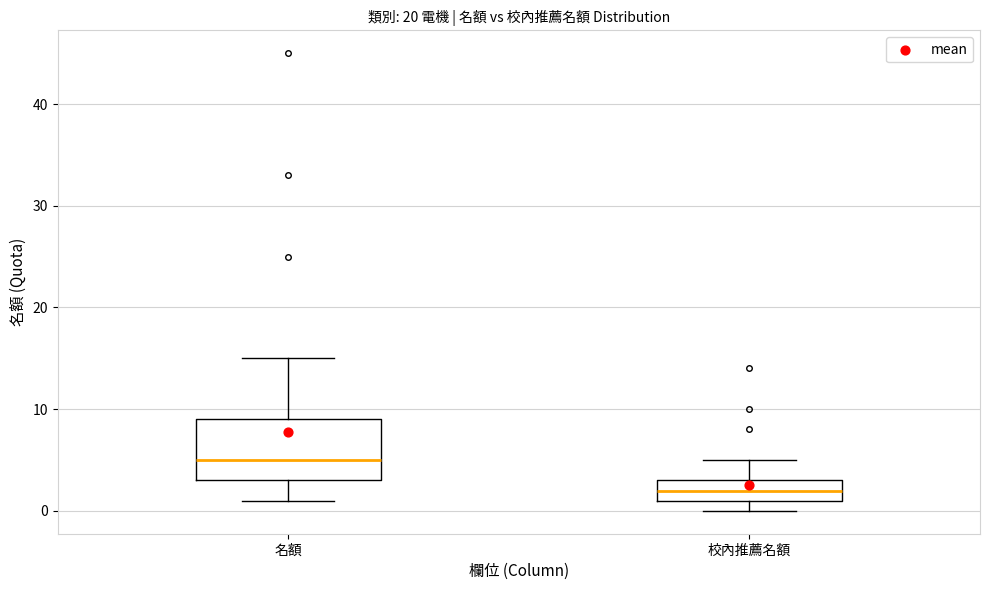

Which box's median line is the highest?

名額